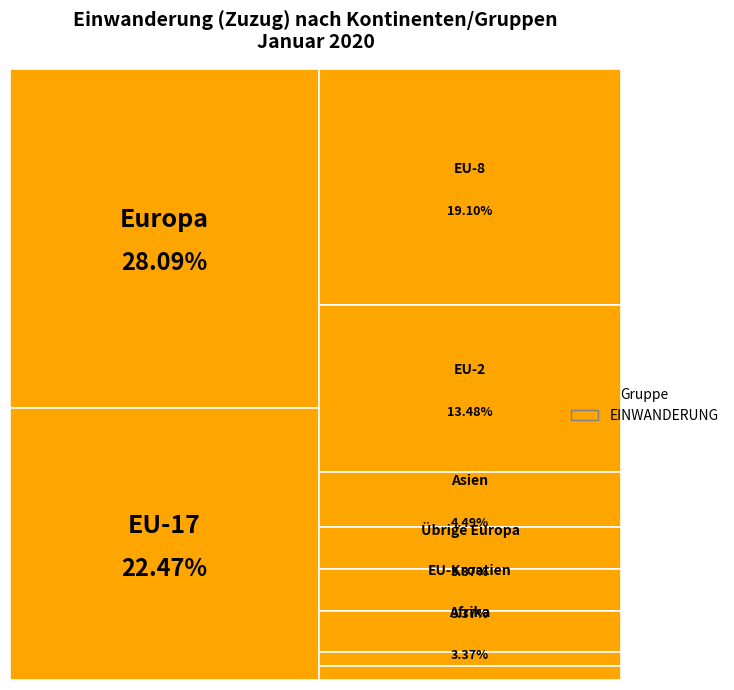

To the nearest percent, what portion does EU-2 represent?

13%